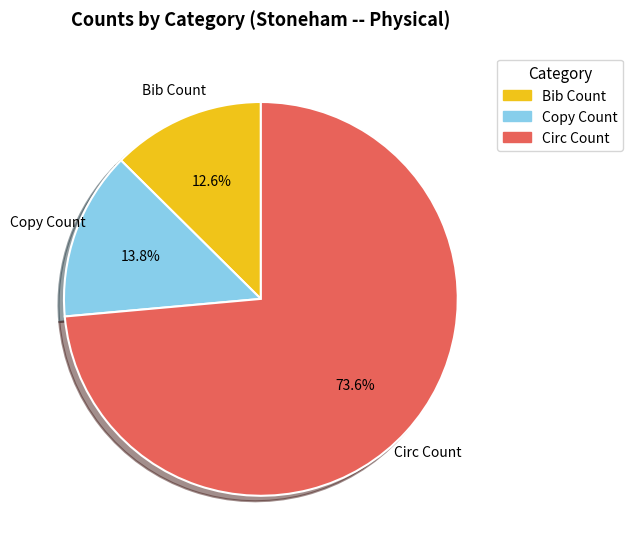

Count the number of slices in the pie.

3